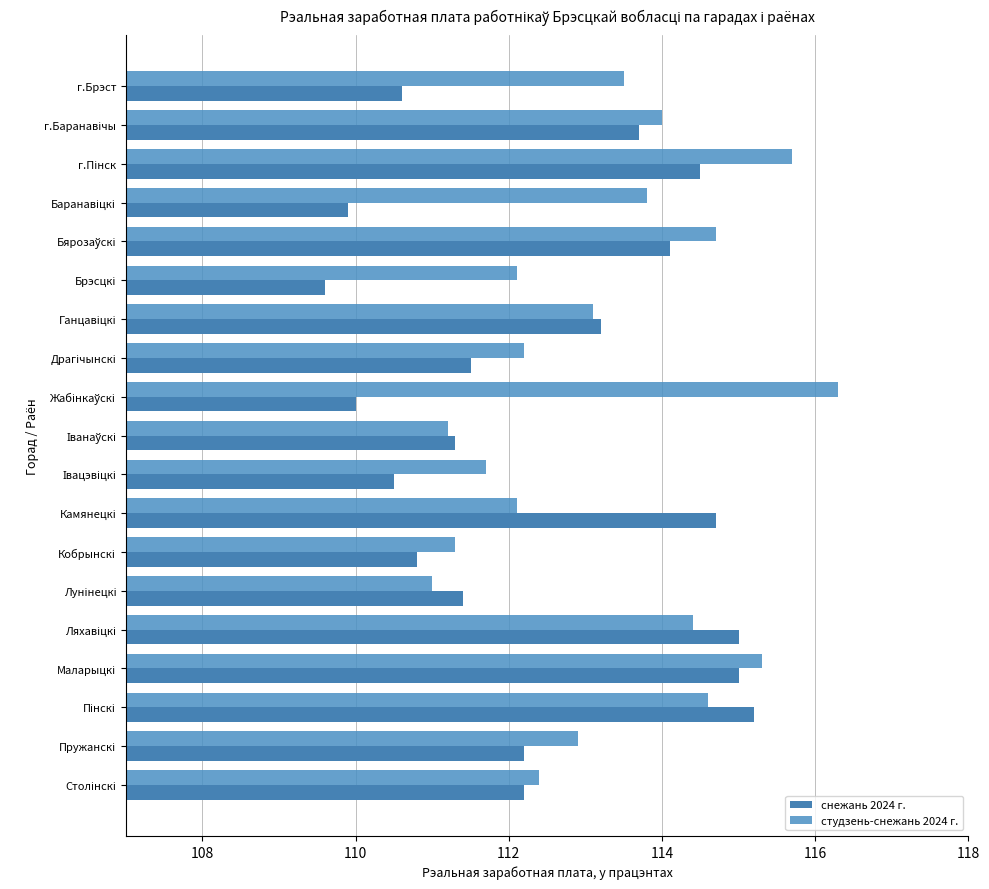

Count the number of categories in the chart.

19